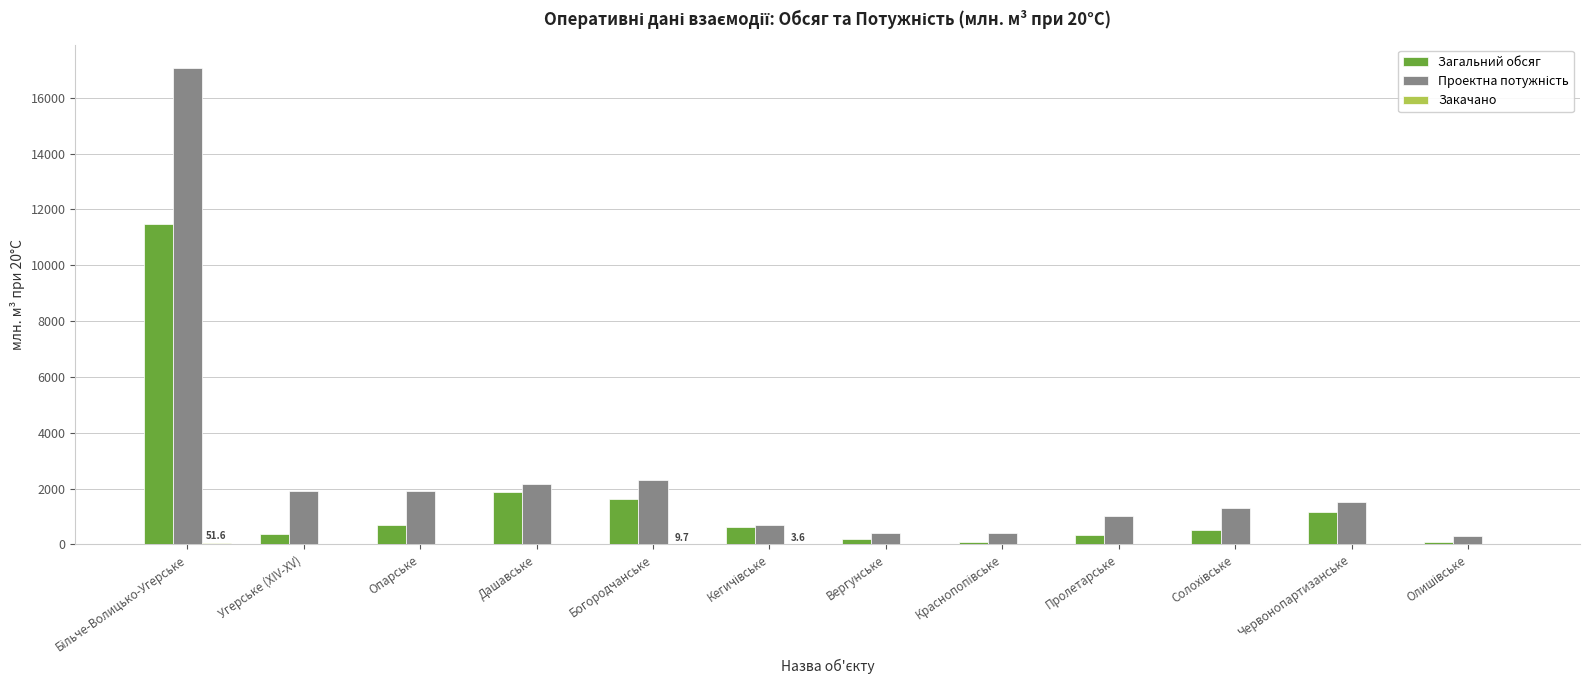

How many categories are shown in the chart?

12